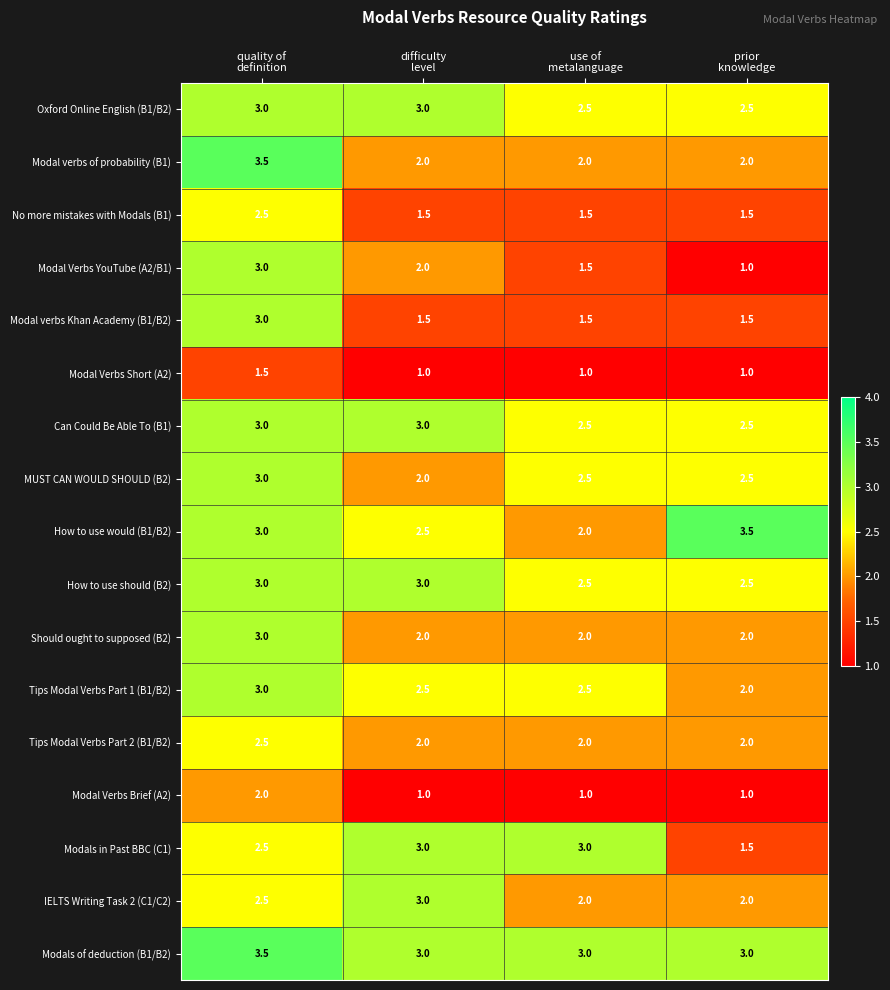

Which series has the widest spread of values?

Modal Verbs YouTube (A2/B1)